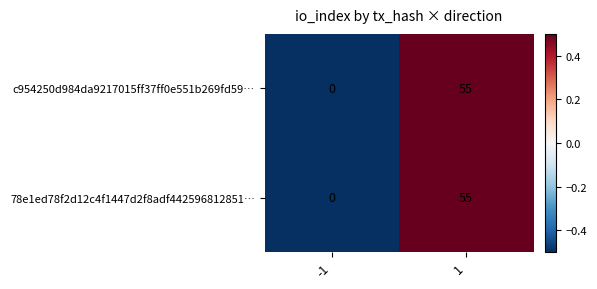

Reading left to right, list all the values displayed in this chart.

c954250d984da9217015ff37ff0e551b269fd59…: 0	55
78e1ed78f2d12c4f1447d2f8adf442596812851…: 0	55